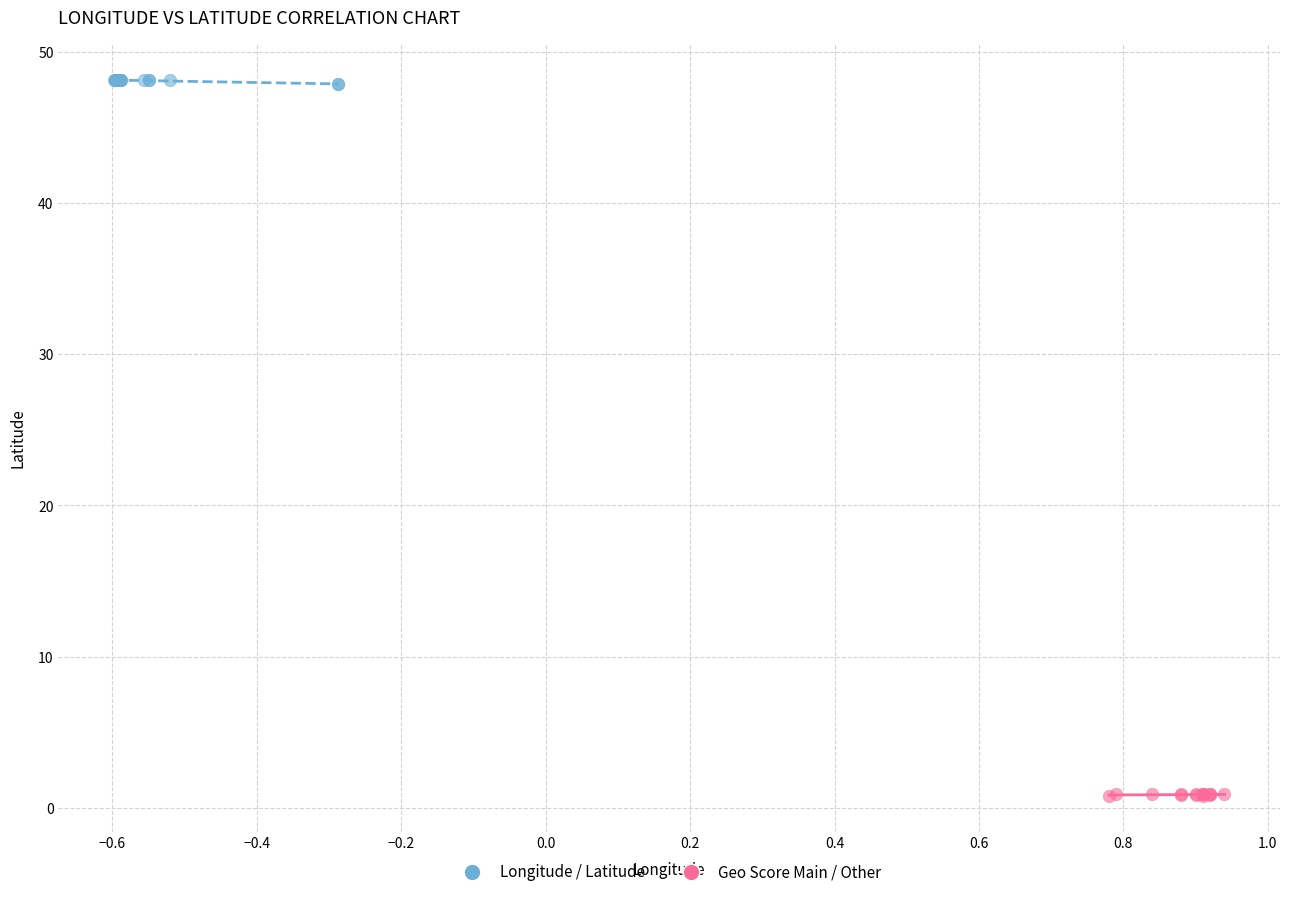

Which series reaches the maximum Y coordinate?

Longitude / Latitude